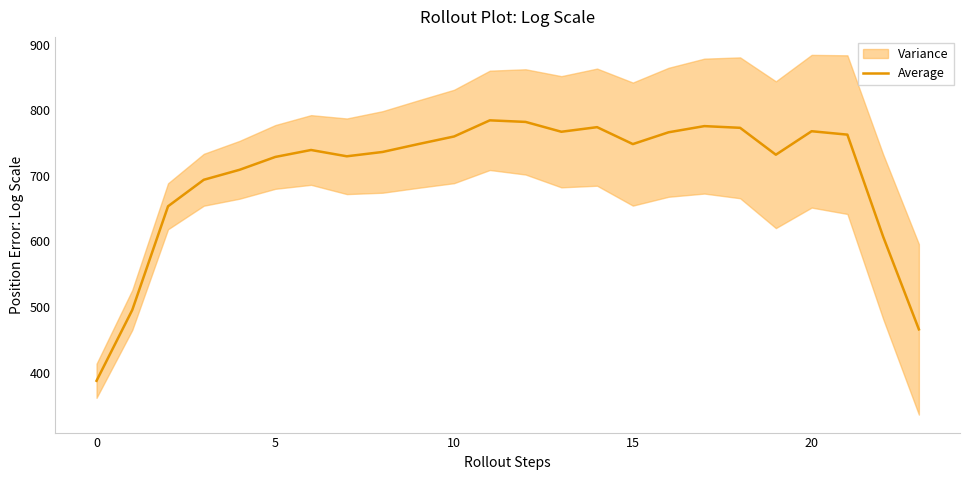

Is it true that the value at 11 is 411.6?

False